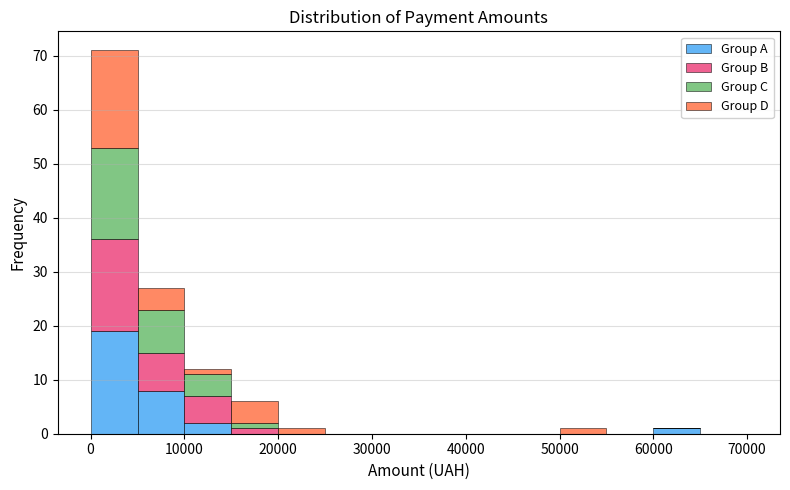

Reading left to right, transcribe this chart: for each stacked bar, give the range it covers on the x-axis and its total height. The values are not printed on the chart, so give them approximately, as read against the axis.

0 to 5000: 71
5000 to 10000: 27
10000 to 15000: 12
15000 to 20000: 6
20000 to 25000: 1
25000 to 30000: 0
30000 to 35000: 0
35000 to 40000: 0
40000 to 45000: 0
45000 to 50000: 0
50000 to 55000: 1
55000 to 60000: 0
60000 to 65000: 1
65000 to 70000: 0